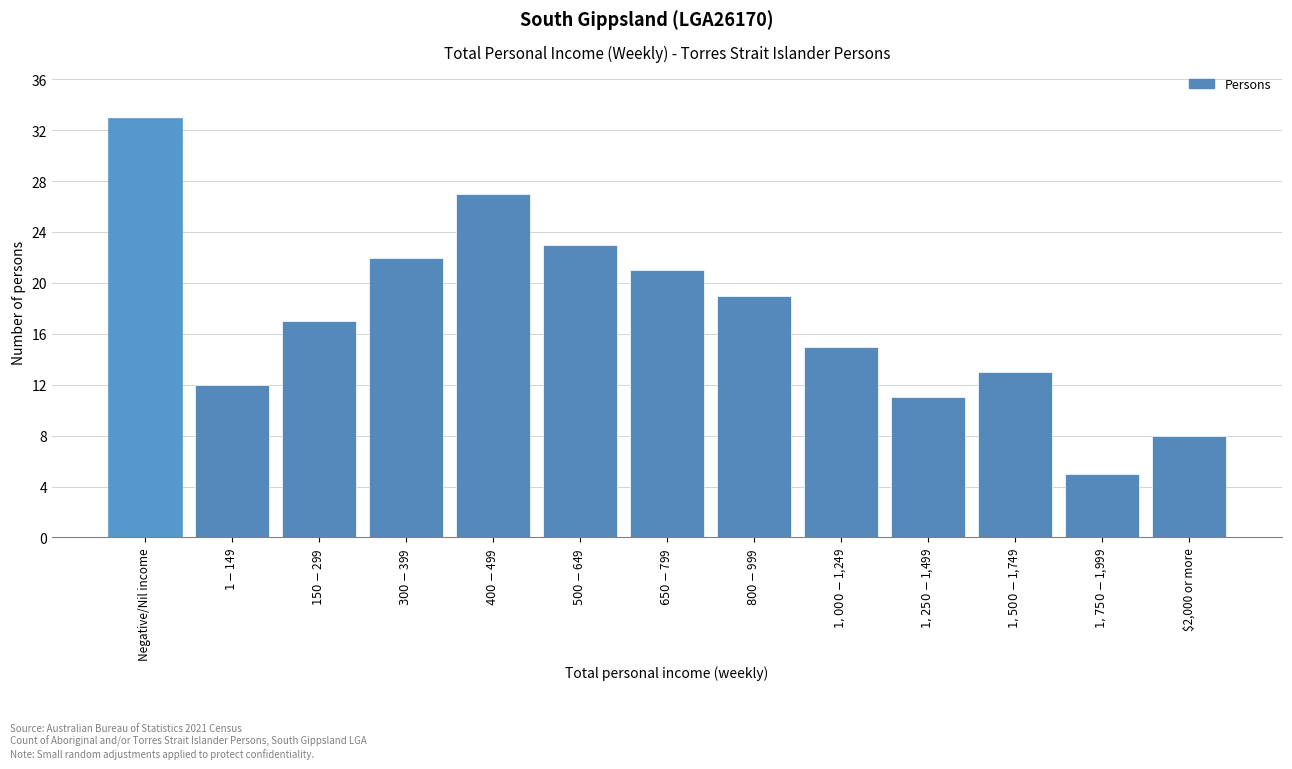

Reading right to left, what are all the values shown in this chart?

8	5	13	11	15	19	21	23	27	22	17	12	33